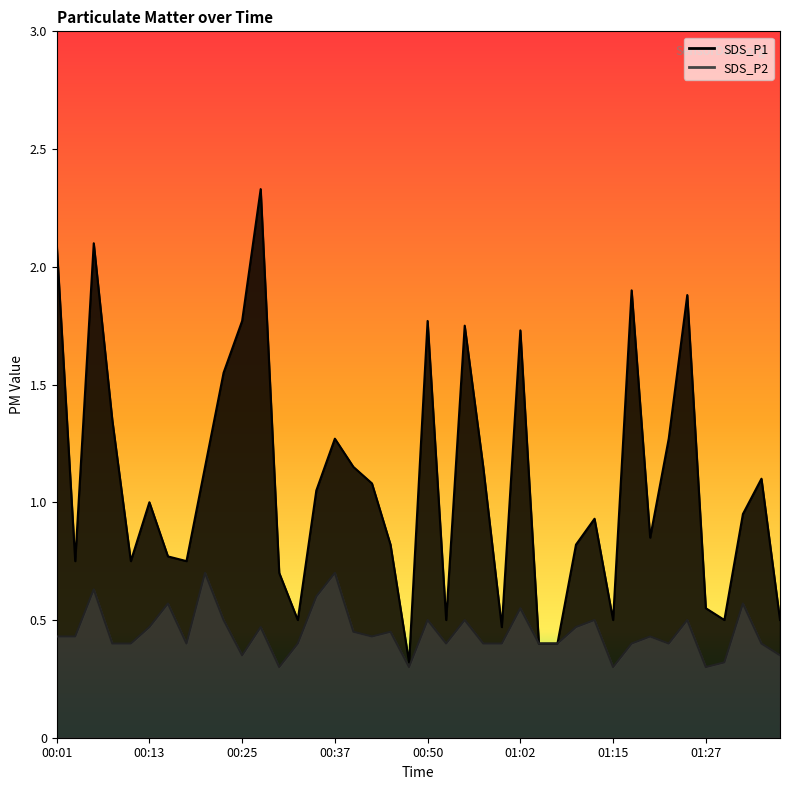

Reading left to right, list all the values displayed in this chart.

SDS_P1: 2.1	0.8	2.1	1.4	0.8	1.0	0.8	0.8	1.1	1.6	1.8	2.3	0.7	0.5	1.1	1.3	1.1	1.1	0.8	0.3	1.8	0.5	1.8	1.1	0.5	1.7	0.4	0.4	0.8	0.9	0.5	1.9	0.8	1.3	1.9	0.6	0.5	0.9	1.1	0.5
SDS_P2: 0.4	0.4	0.6	0.4	0.4	0.5	0.6	0.4	0.7	0.5	0.3	0.5	0.3	0.4	0.6	0.7	0.5	0.4	0.5	0.3	0.5	0.4	0.5	0.4	0.4	0.6	0.4	0.4	0.5	0.5	0.3	0.4	0.4	0.4	0.5	0.3	0.3	0.6	0.4	0.3